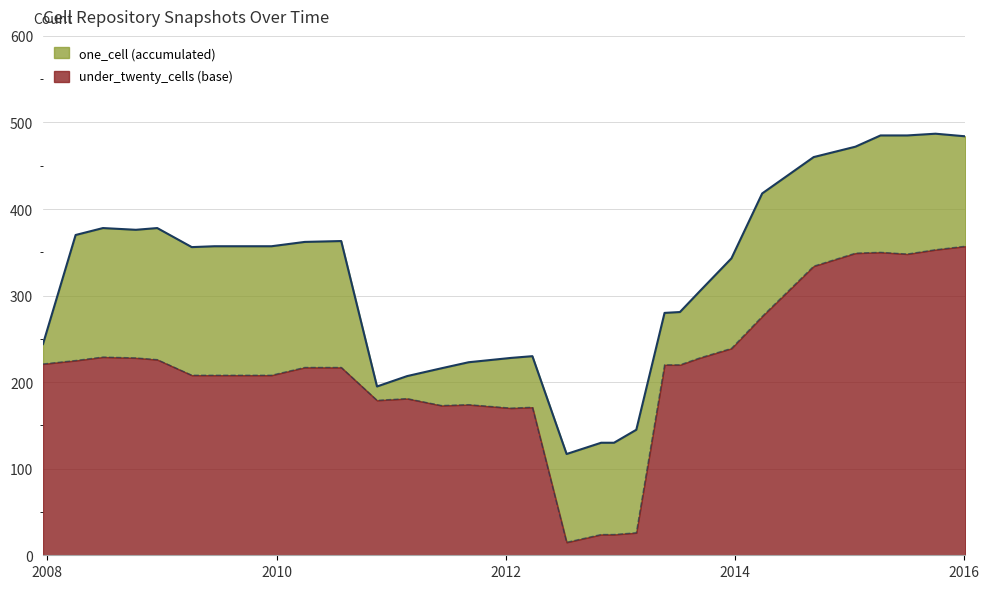

How many series are shown in this chart?

2